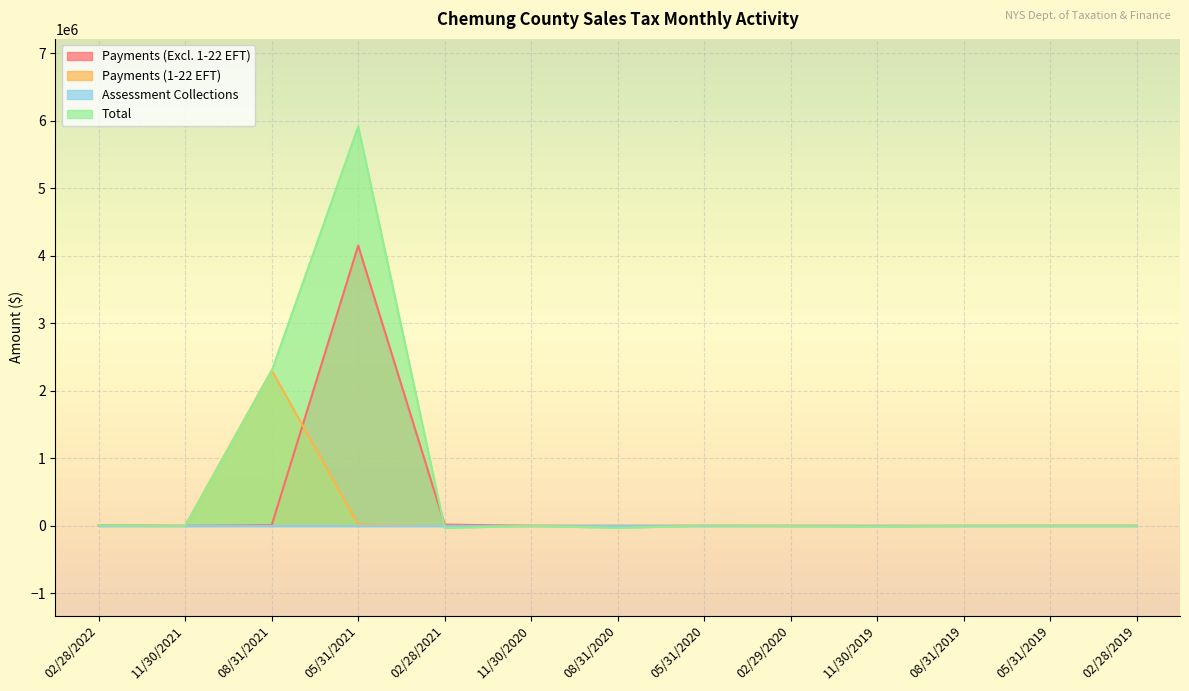

Where does the Payments (Excl. 1-22 EFT) series first go above 786?

02/28/2022